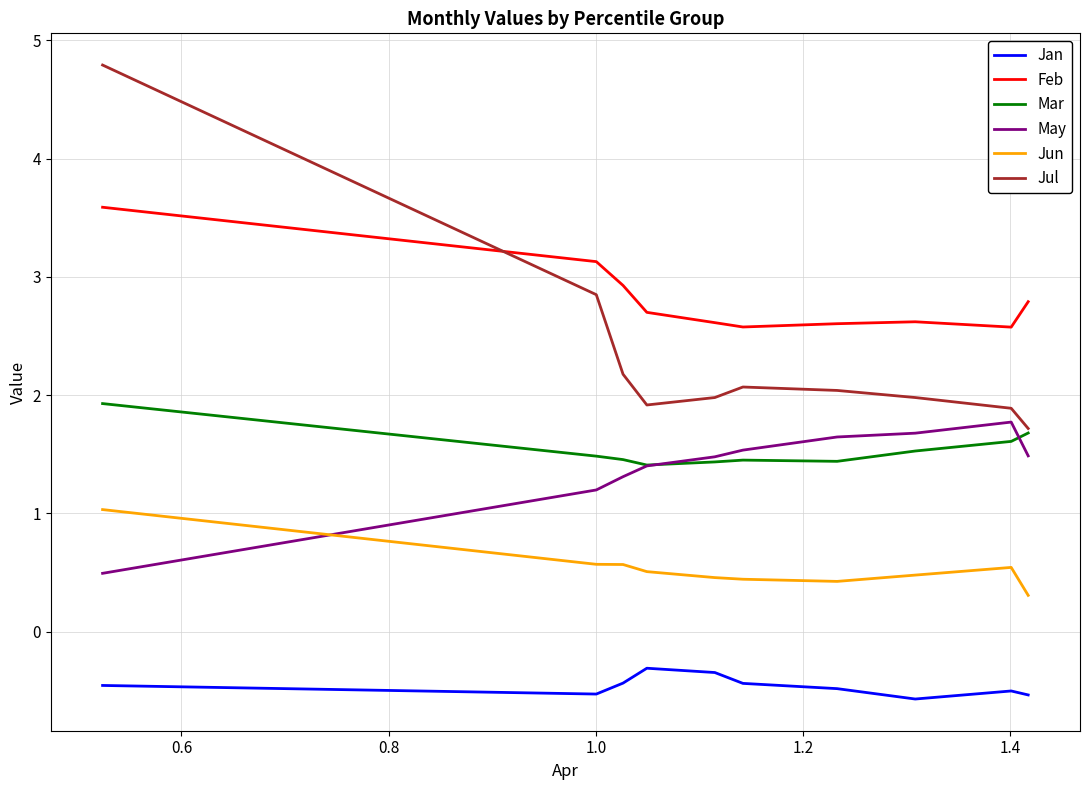

What is the minimum value for Jul?

1.7